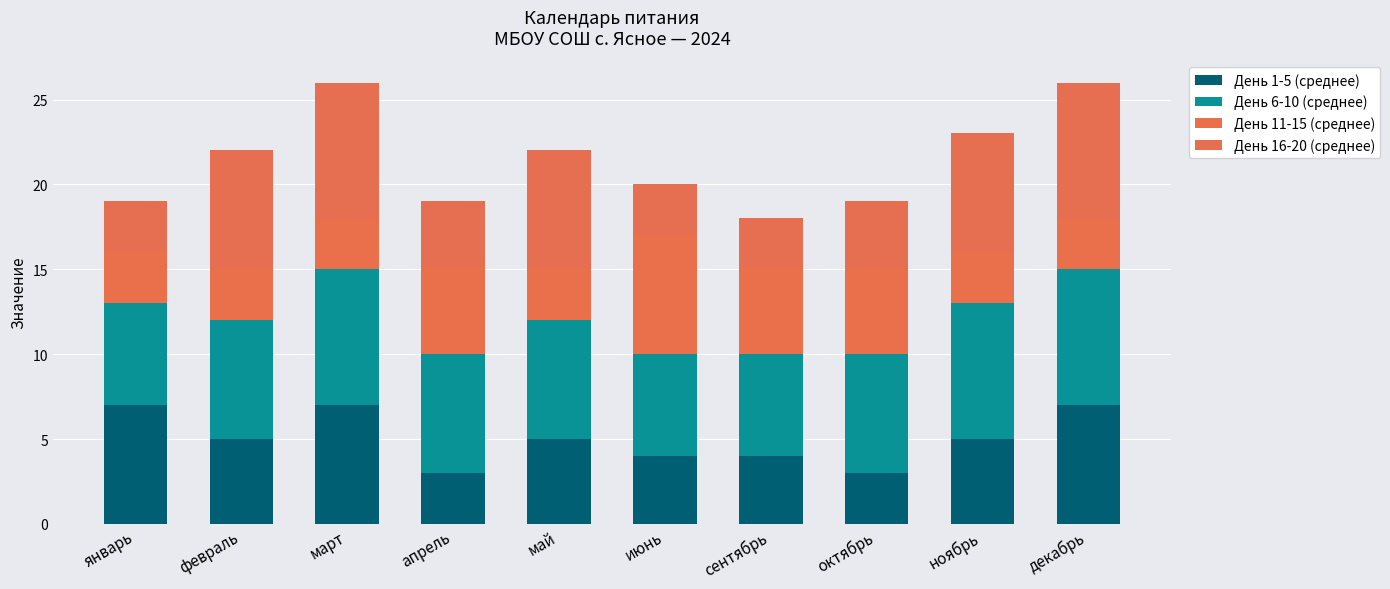

What are all the series names shown in the legend?

День 1-5 (среднее), День 6-10 (среднее), День 11-15 (среднее), День 16-20 (среднее)